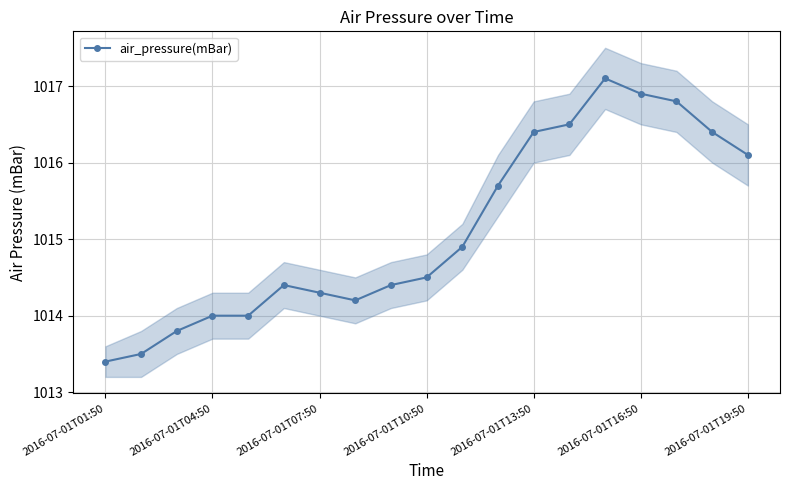

What is the difference between the second highest and minimum values?

3.5